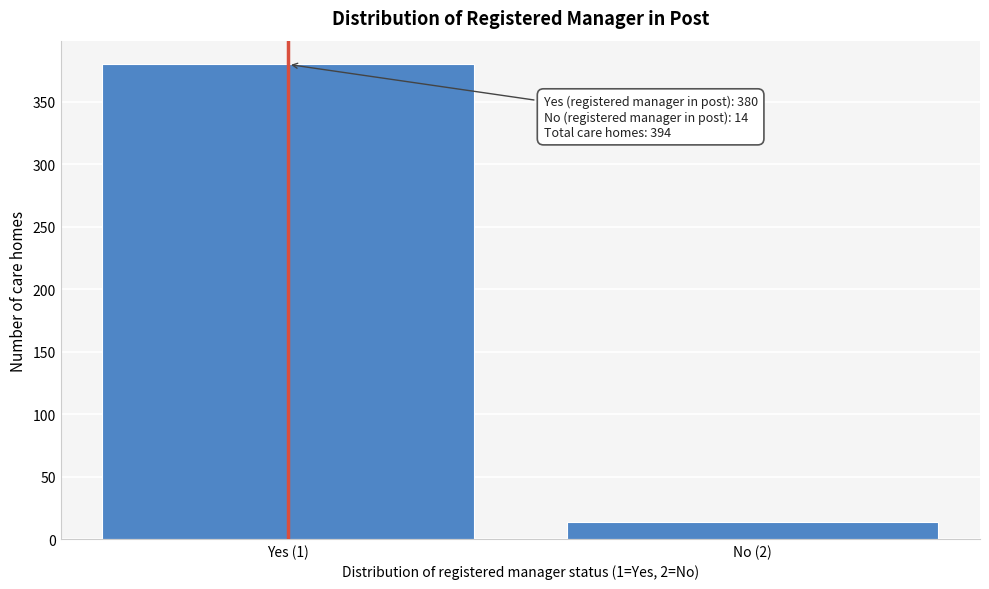

Reading left to right, what are all the values shown in this chart?

Yes (1)=380	No (2)=14